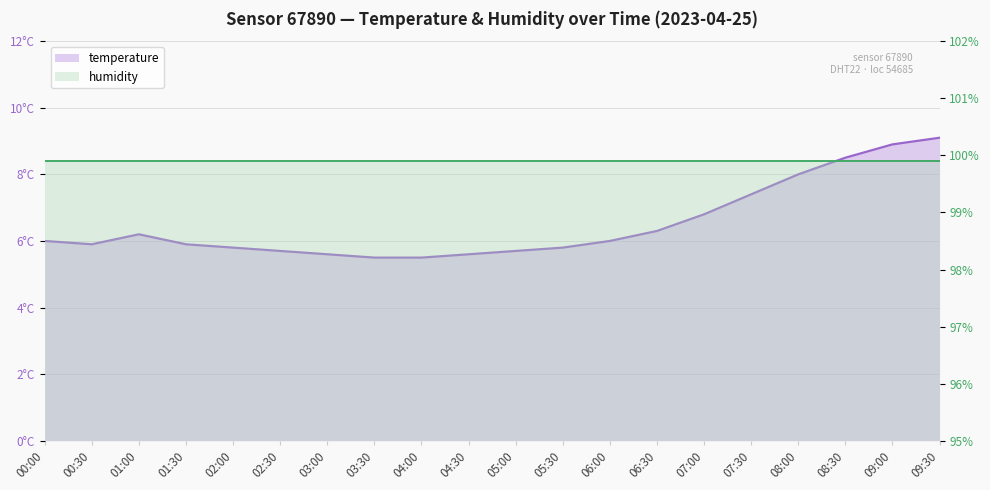

Which label corresponds to the smallest value in the chart?

03:30